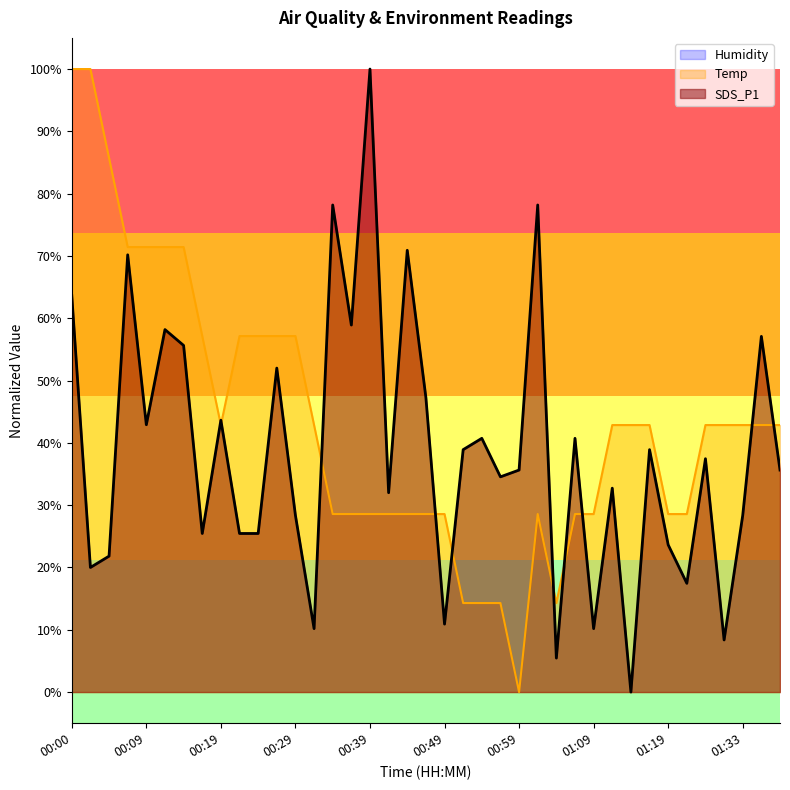

At which category is the sum across all series the highest?

00:00